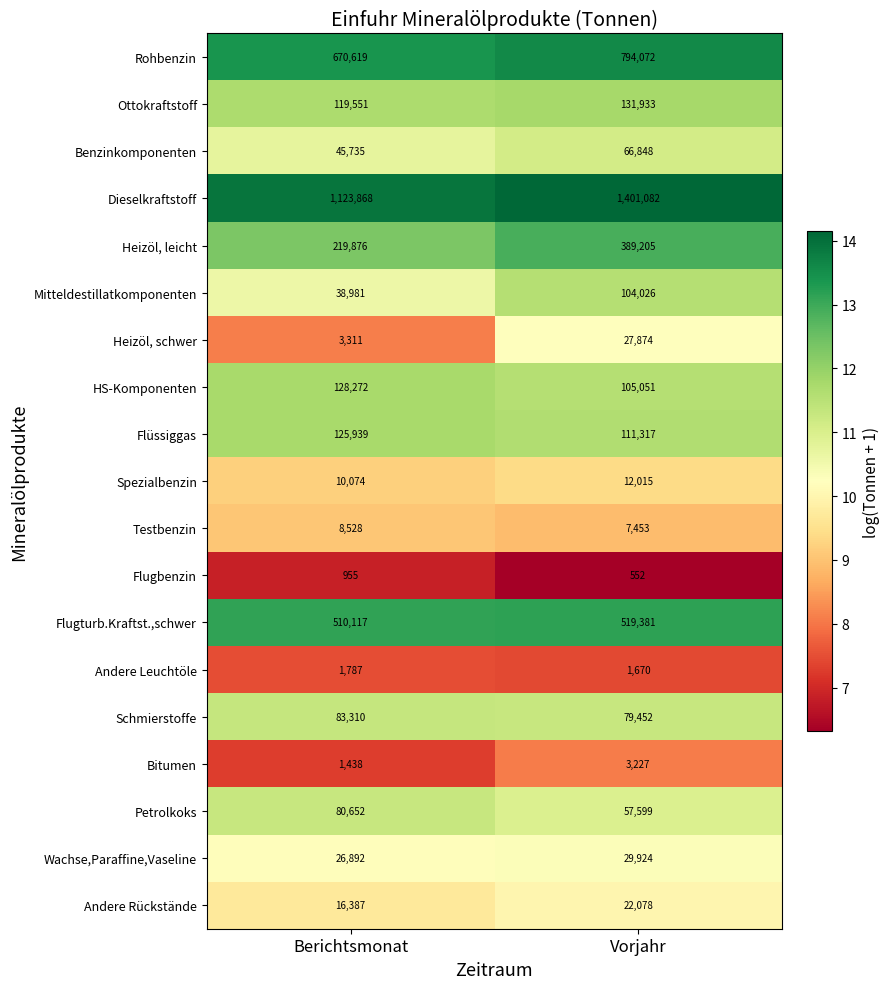

What is the total value across all series at Vorjahr?

3864759